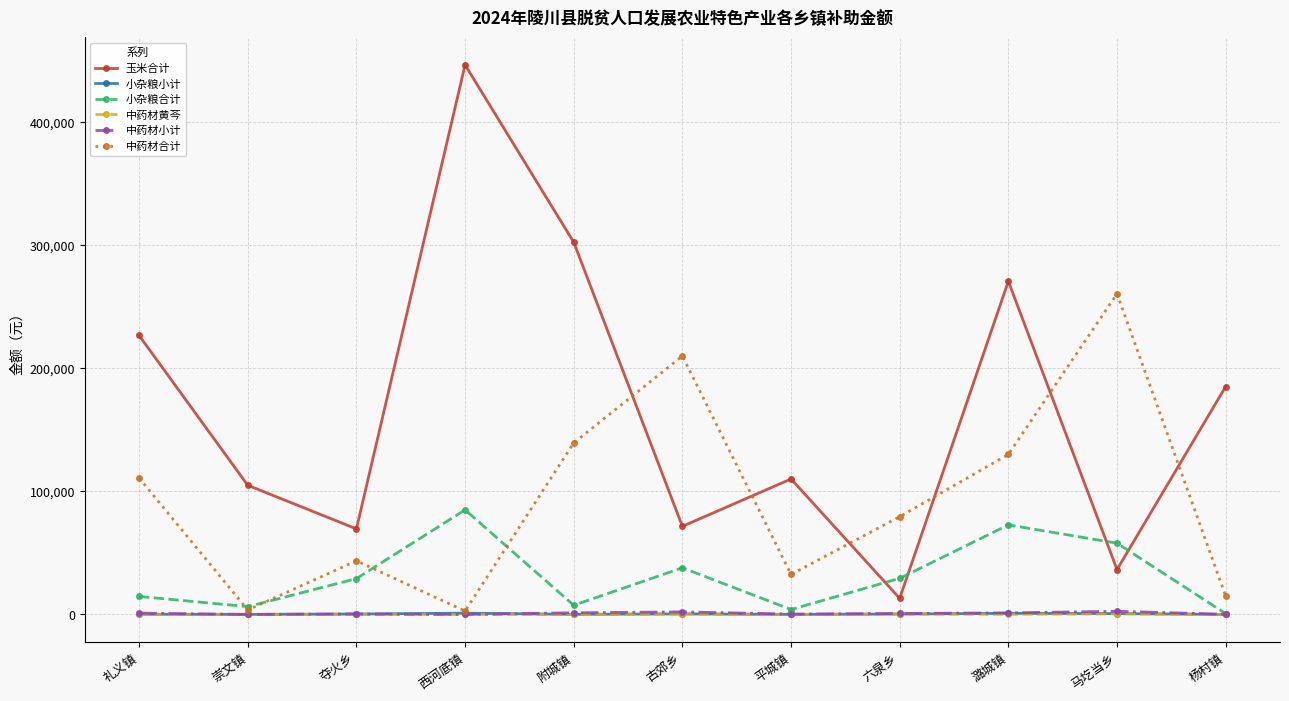

What is the sum of all 小杂粮合计 values?

345039.2